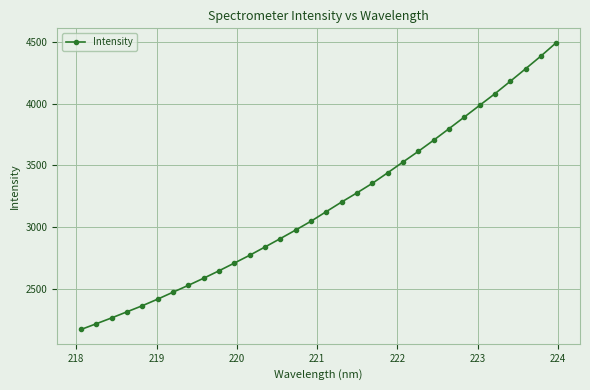

What is the average value?

3175.9